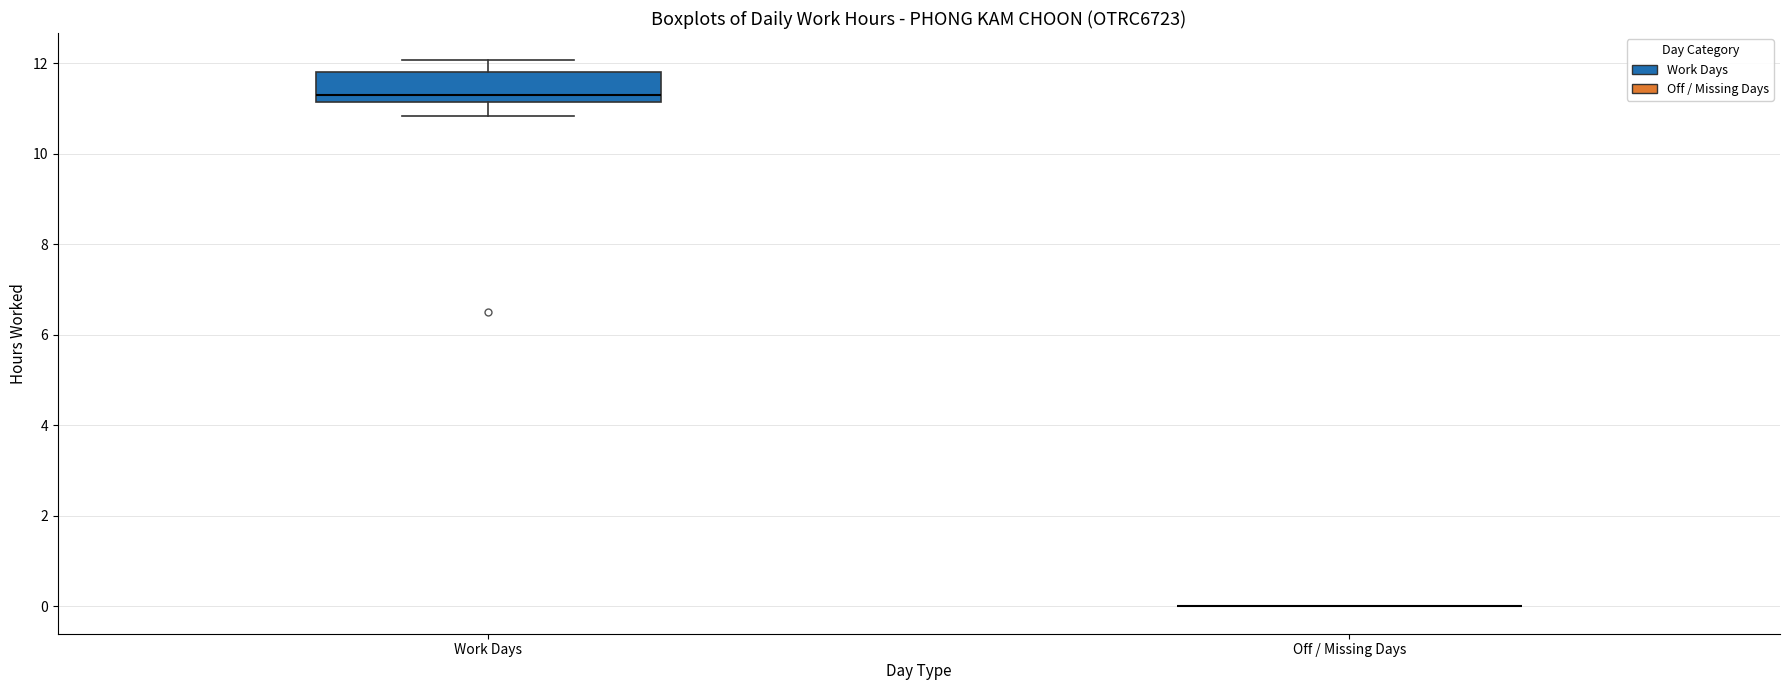

Reading left to right, read every box against the y-axis: the position of its median line, the range the box covers, and the ends of its whiskers. The values are not printed on the chart, so give them approximately, as read against the axis.

Work Days: median 11.4, box 11.2 to 11.8, whiskers 10.8 to 12.0
Off / Missing Days: box collapsed to a line at 0.0, whiskers 0.0 to 0.0